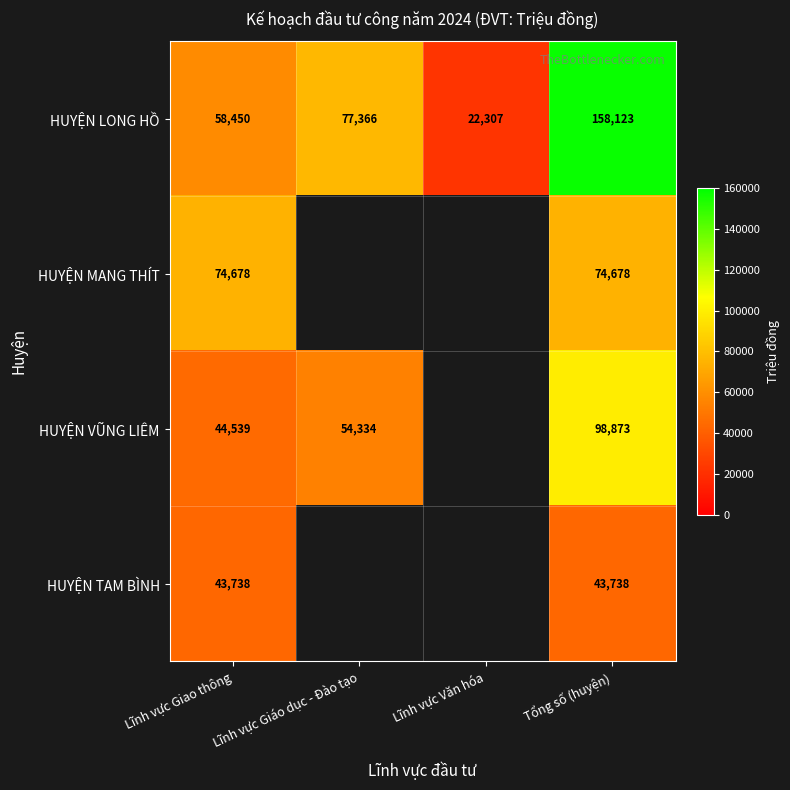

What is the difference between the highest and lowest values at Tổng số (huyện)?

114385